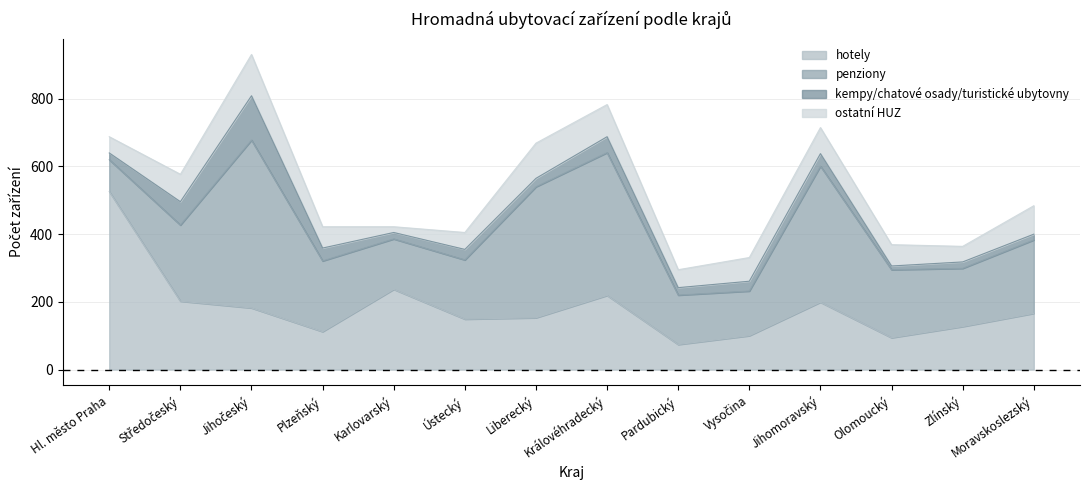

Which has a higher value, Moravskoslezský or Středočeský?

Středočeský